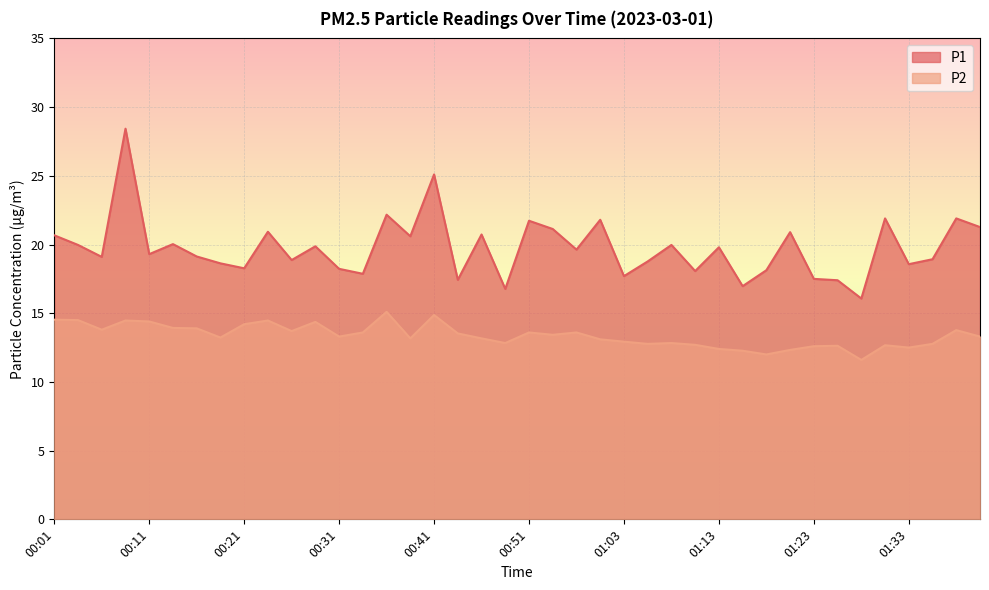

The P1 series shows 5.5 at 00:06. True or false?

False